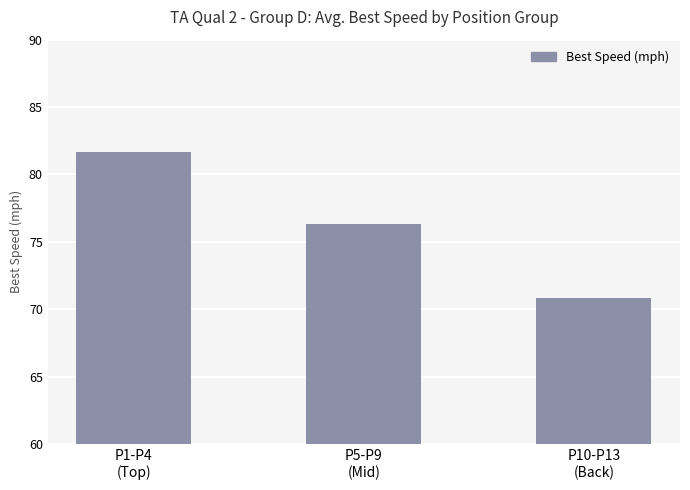

How many bars are there in total?

3